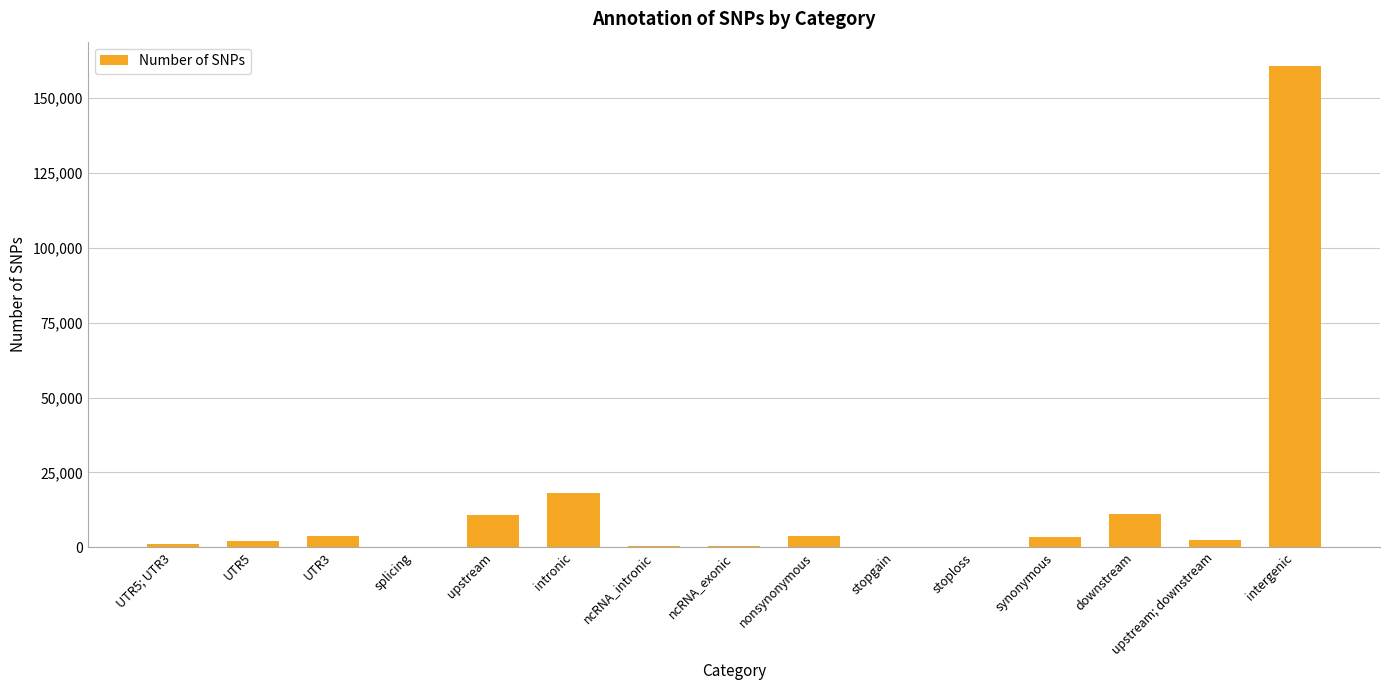

Are the bars horizontal?

No